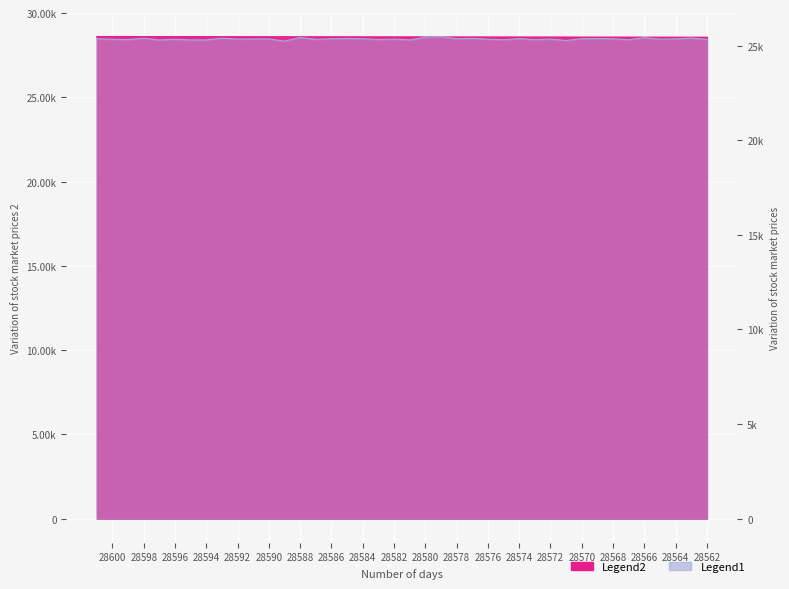

At which label does Legend1 first exceed 25351?

28563